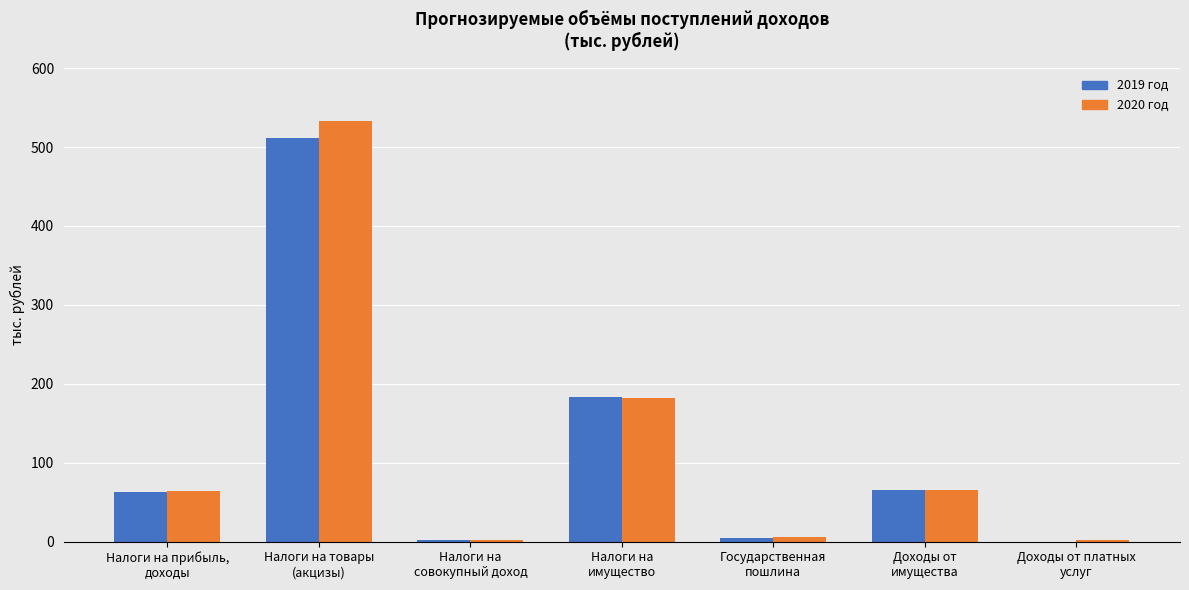

At which label does 2019 год reach its peak?

Налоги на товары
(акцизы)